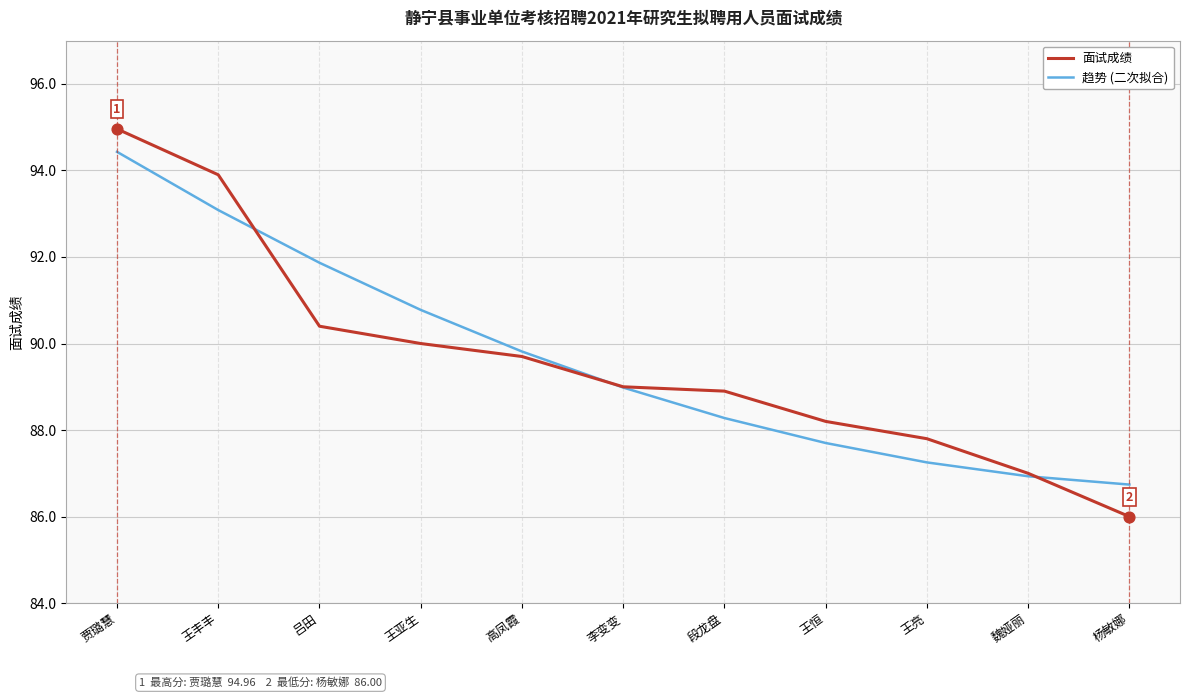

At which category is the sum across all series the highest?

贾璐慧